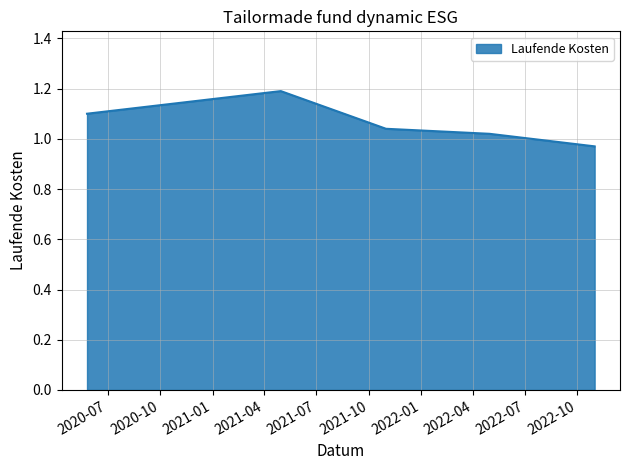

What is the sum of all values?

5.3